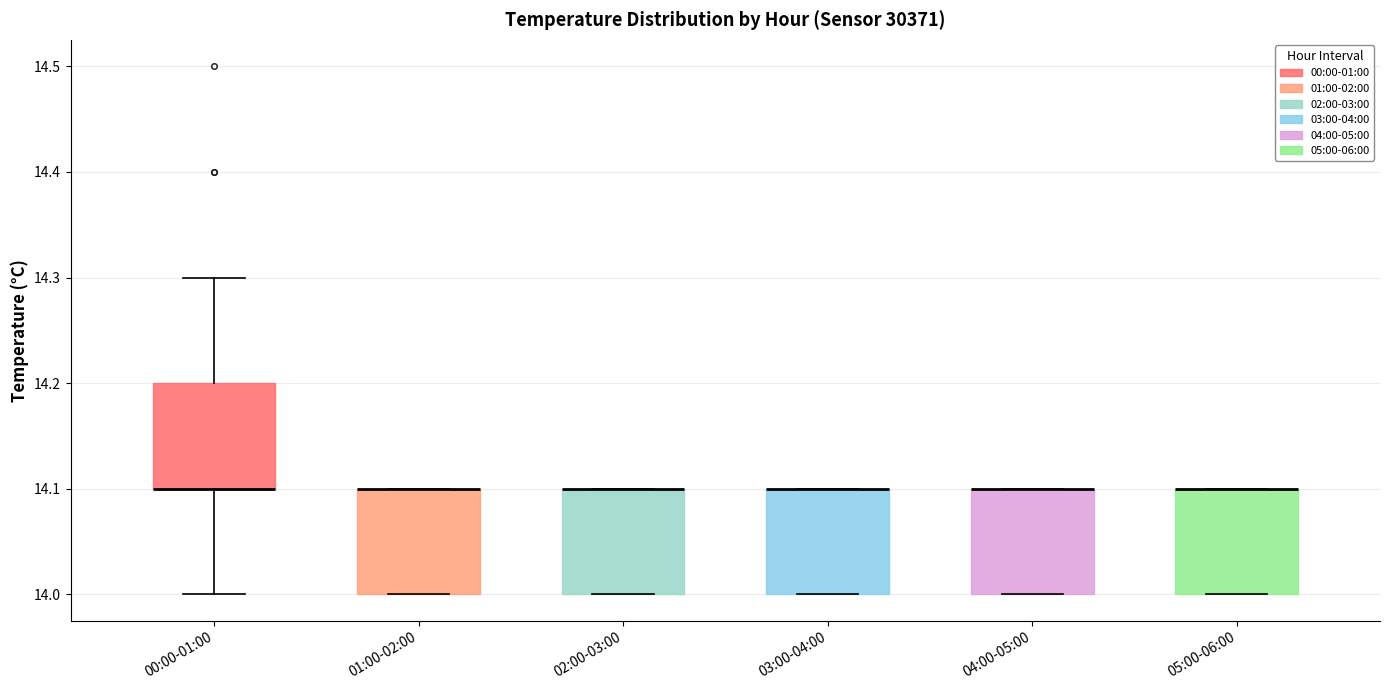

Reading left to right, read every box against the y-axis: the position of its median line, the range the box covers, and the ends of its whiskers. The values are not printed on the chart, so give them approximately, as read against the axis.

00:00-01:00: median 14.1 (drawn on the box's lower edge), box 14.1 to 14.2, whiskers 14.0 to 14.3
01:00-02:00: median 14.1 (drawn on the box's upper edge), box 14.0 to 14.1, whiskers 14.0 to 14.1
02:00-03:00: median 14.1 (drawn on the box's upper edge), box 14.0 to 14.1, whiskers 14.0 to 14.1
03:00-04:00: median 14.1 (drawn on the box's upper edge), box 14.0 to 14.1, whiskers 14.0 to 14.1
04:00-05:00: median 14.1 (drawn on the box's upper edge), box 14.0 to 14.1, whiskers 14.0 to 14.1
05:00-06:00: median 14.1 (drawn on the box's upper edge), box 14.0 to 14.1, whiskers 14.0 to 14.1